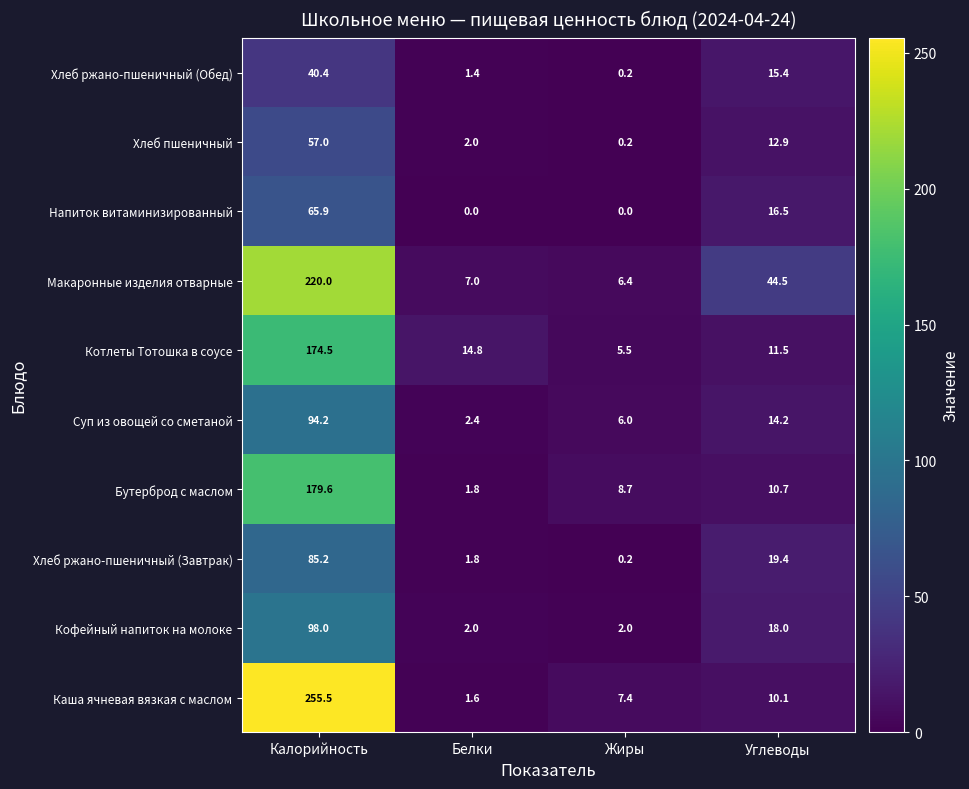

What is the sum of the Макаронные изделия отварные values at Калорийность and Углеводы?

264.5